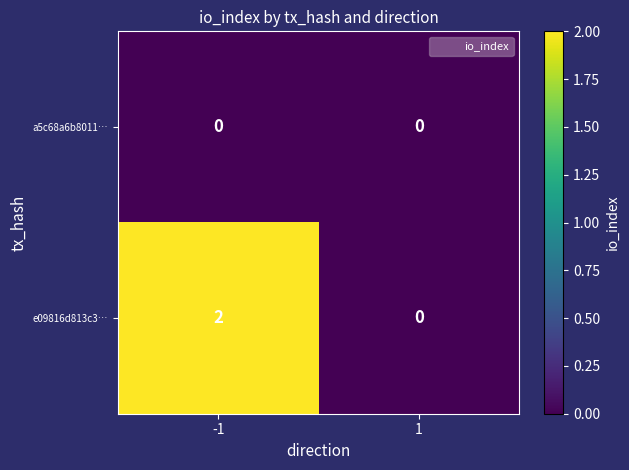

At which category does the chart reach its peak across all series?

-1